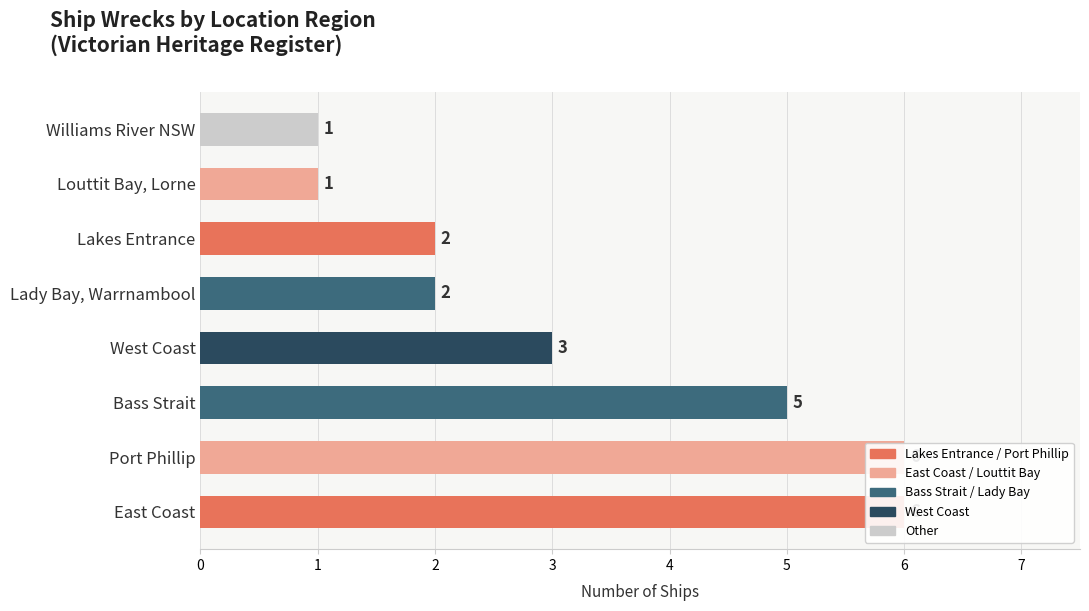

How many series are shown in this chart?

1